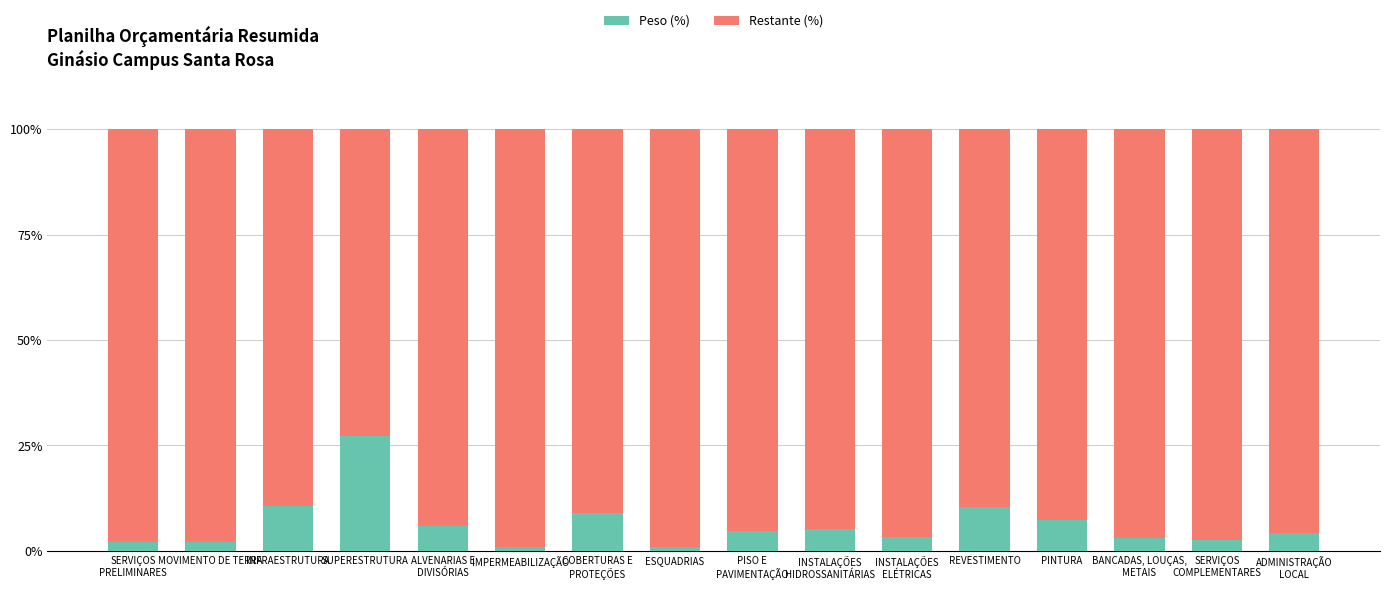

True or false: Peso (%) has a value of 12.4 at PINTURA.

False